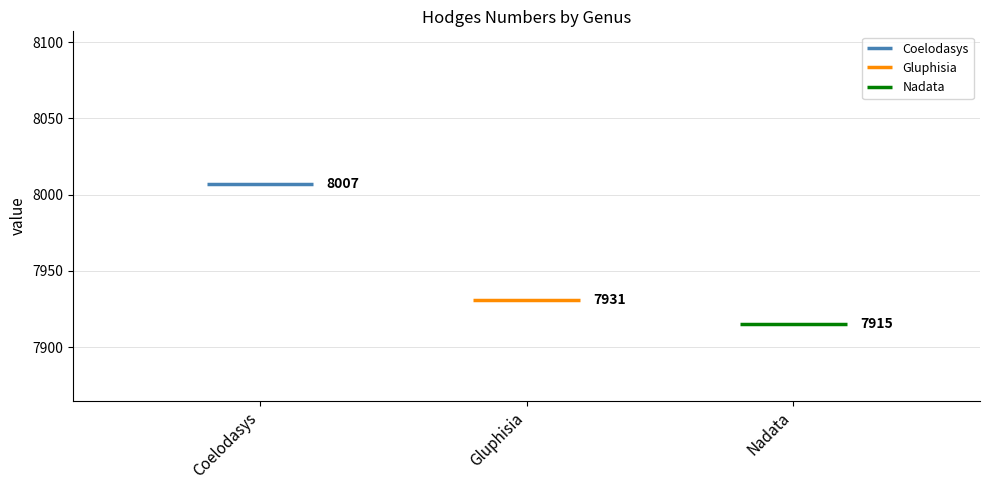

Reading left to right, list all the values displayed in this chart.

8007	7931	7915